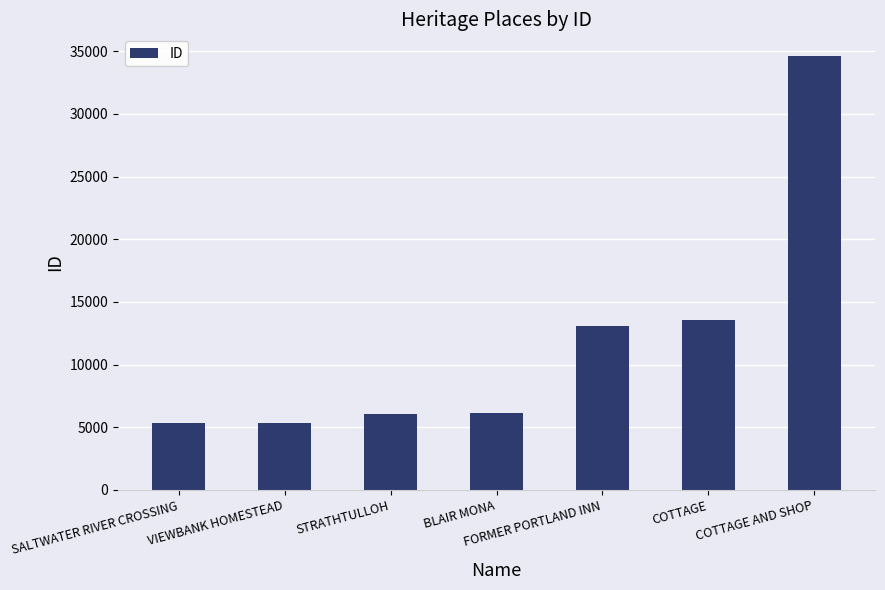

The chart shows a value of 2655 at STRATHTULLOH. True or false?

False